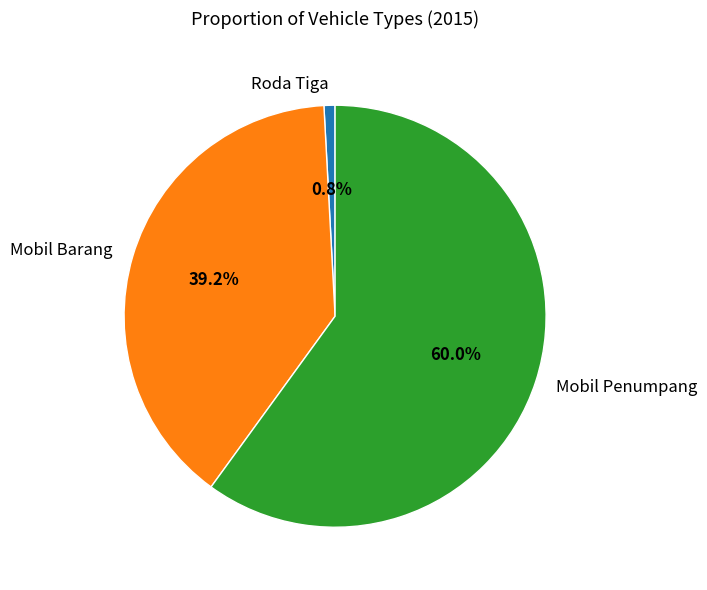

Count the number of slices in the pie.

3